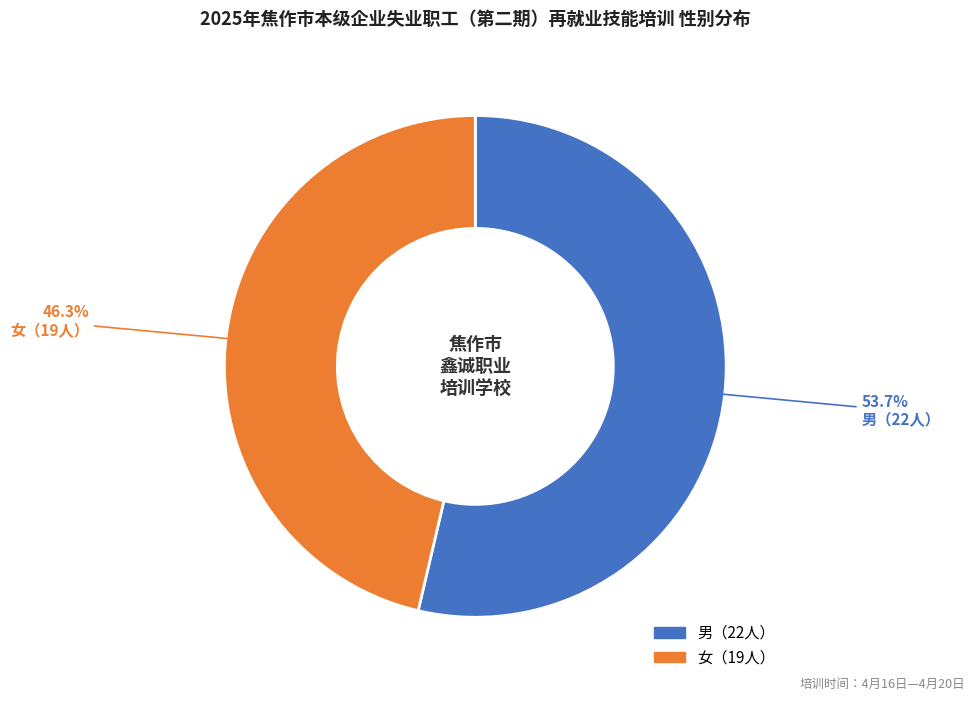

Count the number of slices in the pie.

2